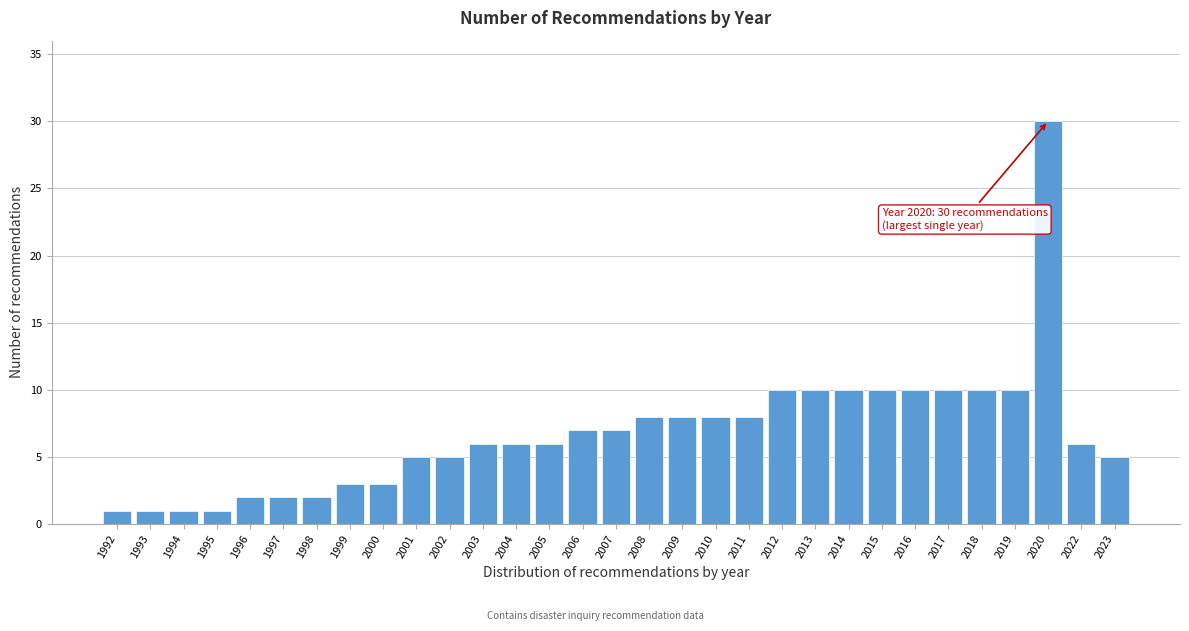

What is the change in value from 1994 to 2002?

+4